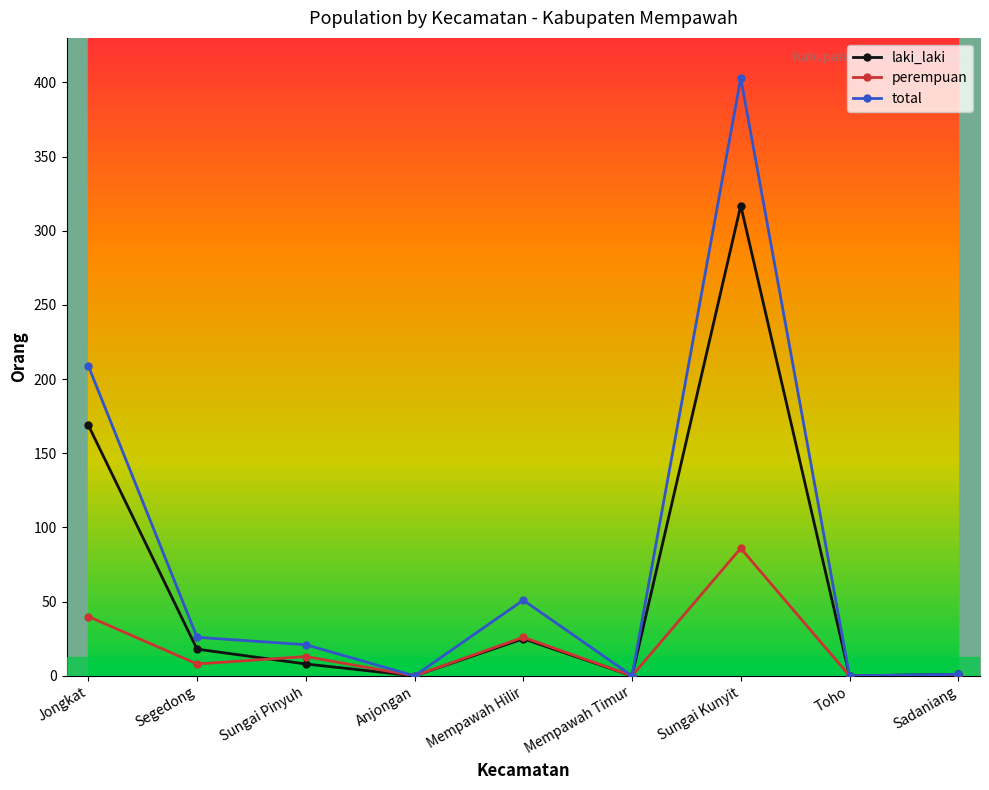

What is the maximum value for total?

403